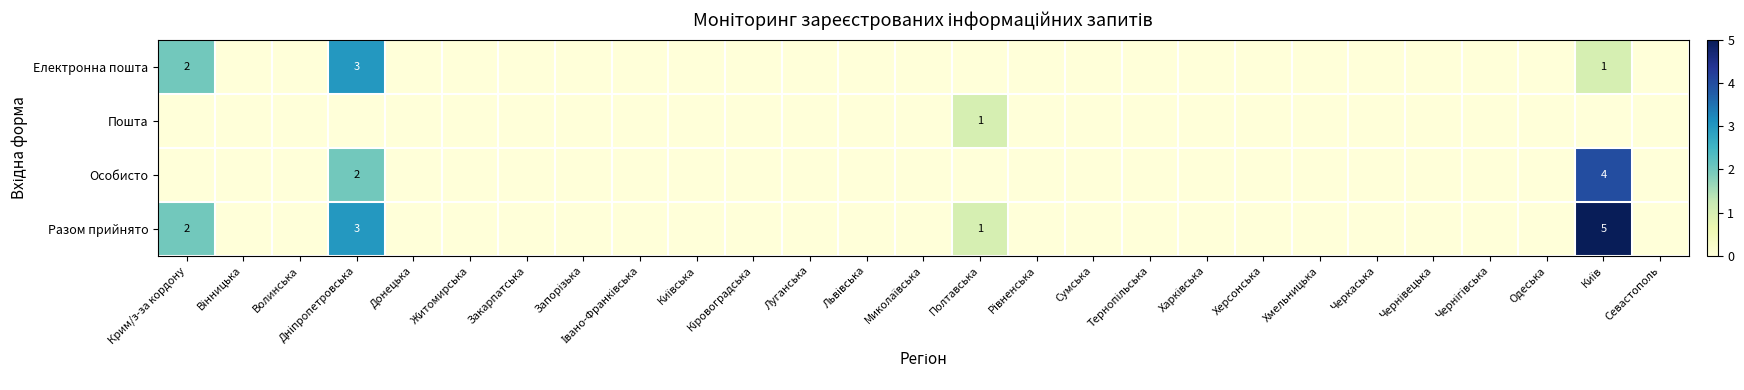

At which category is the sum across all series the highest?

Київ